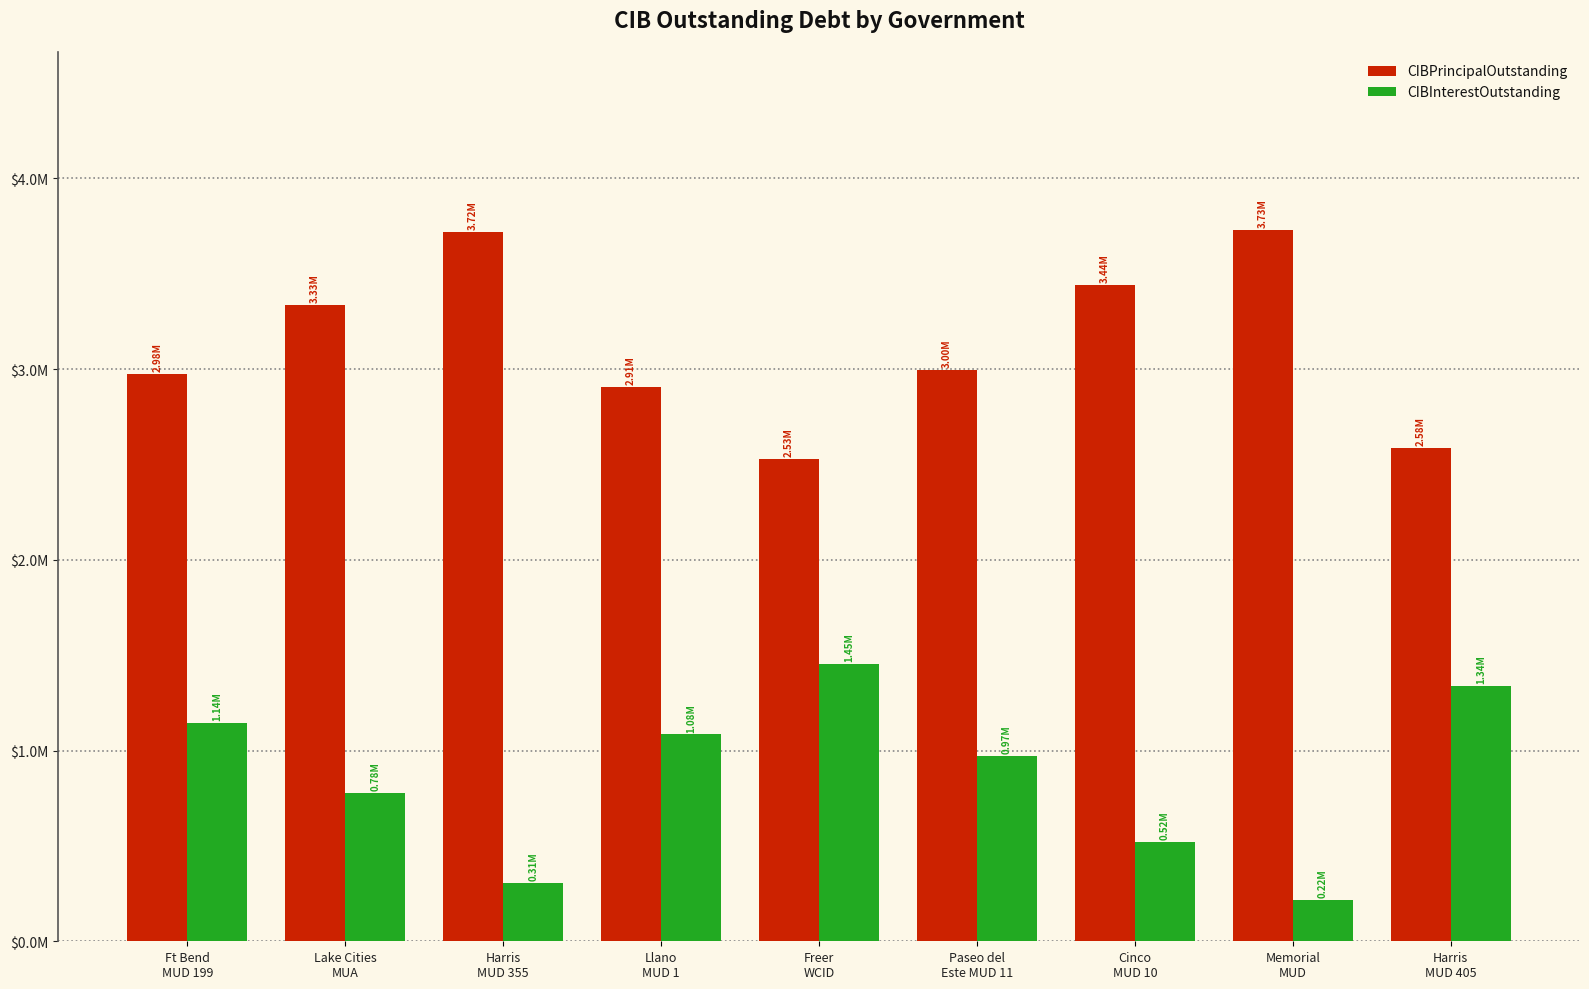

What is the difference between the CIBInterestOutstanding values at Cinco
MUD 10 and Lake Cities
MUA?

255337.5